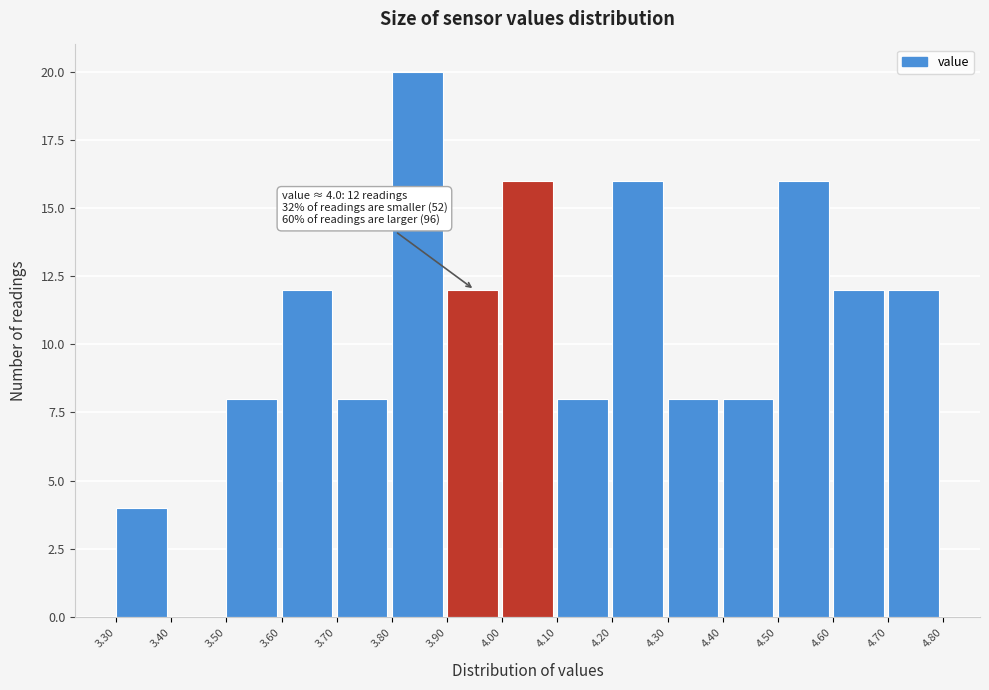

Over which range of the x-axis is the bar tallest?

3.80 to 3.90